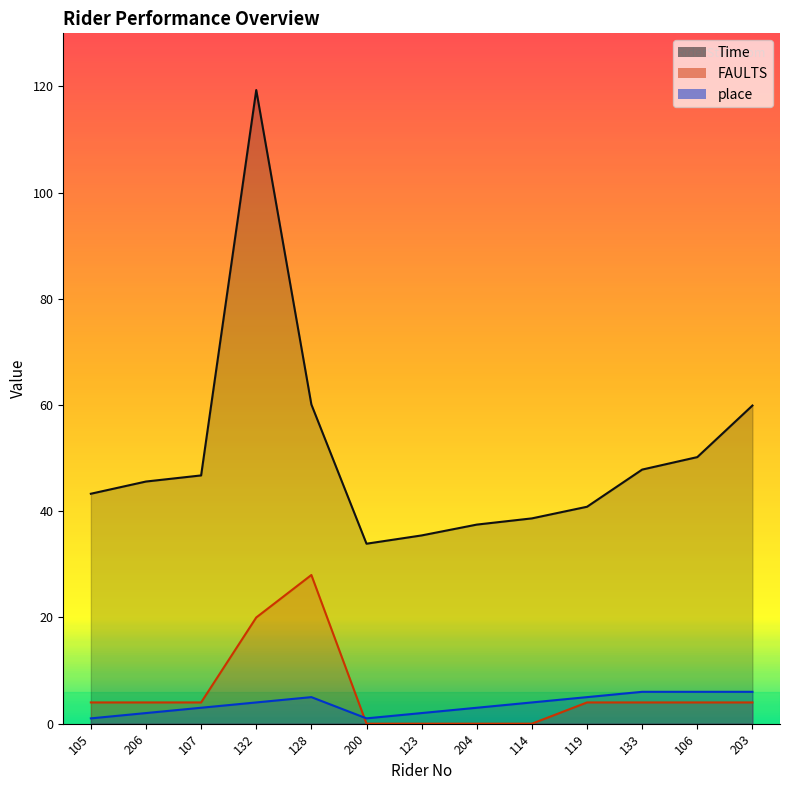

Rank the series by their maximum value, from highest to lowest.

Time, FAULTS, place